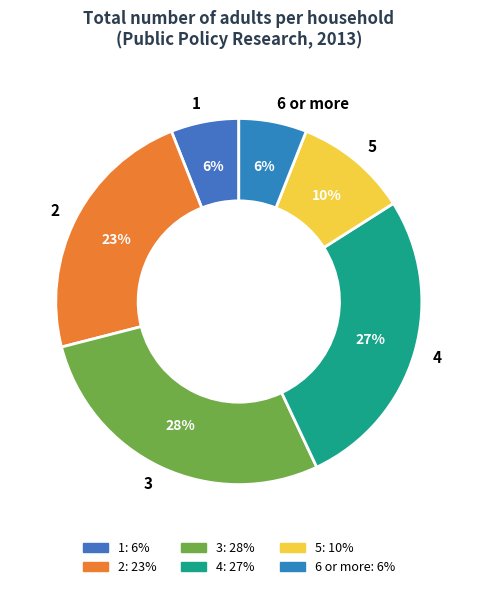

Between 1 and 5, which is larger?

5